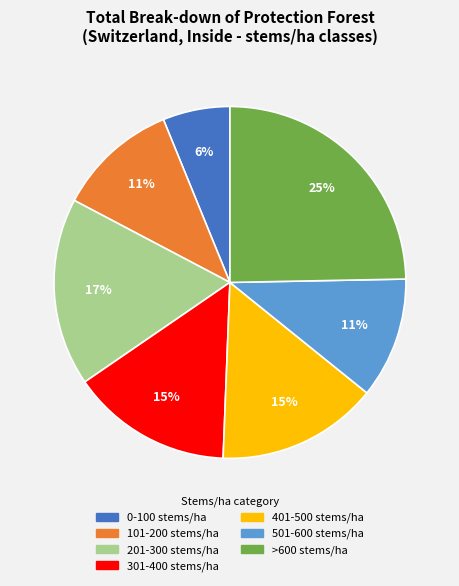

To the nearest percent, what is the difference between the largest and smallest slice percentages?

19%